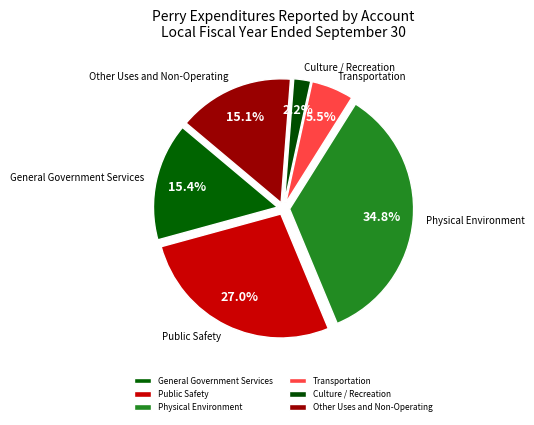

How many segments does this pie chart have?

6